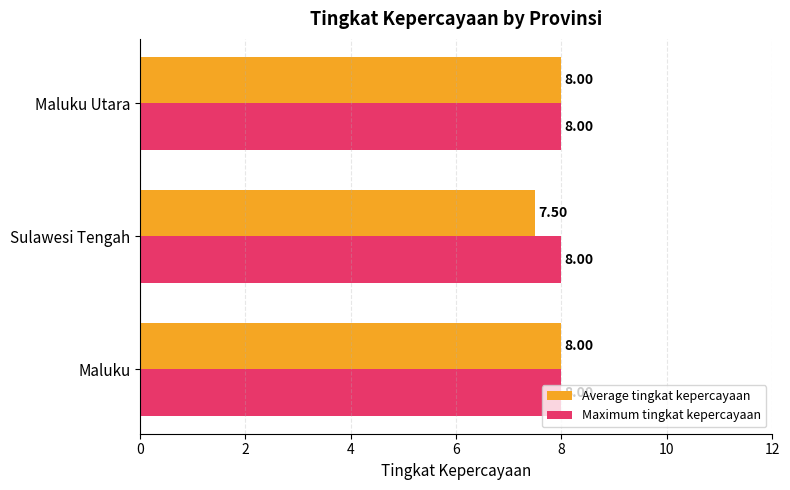

List the series in order of their overall mean, lowest first.

Average tingkat kepercayaan, Maximum tingkat kepercayaan